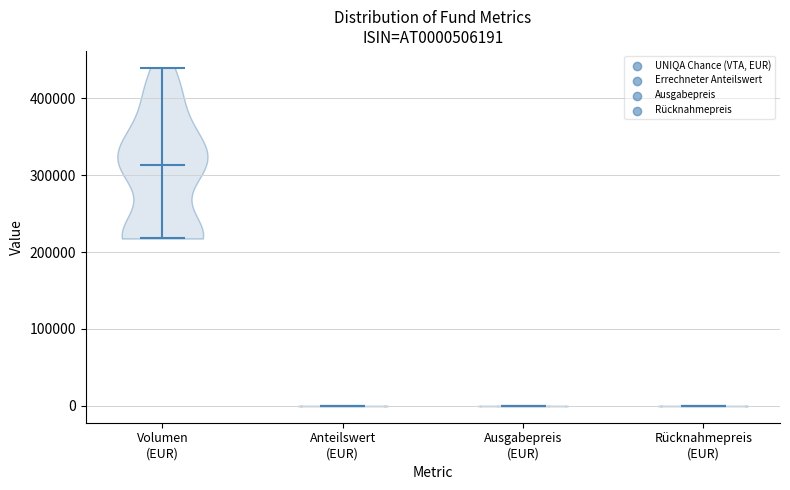

Reading left to right, read every violin against the y-axis: where its median line is, and the lowest and highest points it reaches. The values are not printed on the chart, so give them approximately, as read against the axis.

Volumen (EUR): median line 310000, lowest point 220000, highest point 440000
Anteilswert (EUR): median line 0, lowest point 0, highest point 0
Ausgabepreis (EUR): median line 0, lowest point 0, highest point 0
Rücknahmepreis (EUR): median line 0, lowest point 0, highest point 0